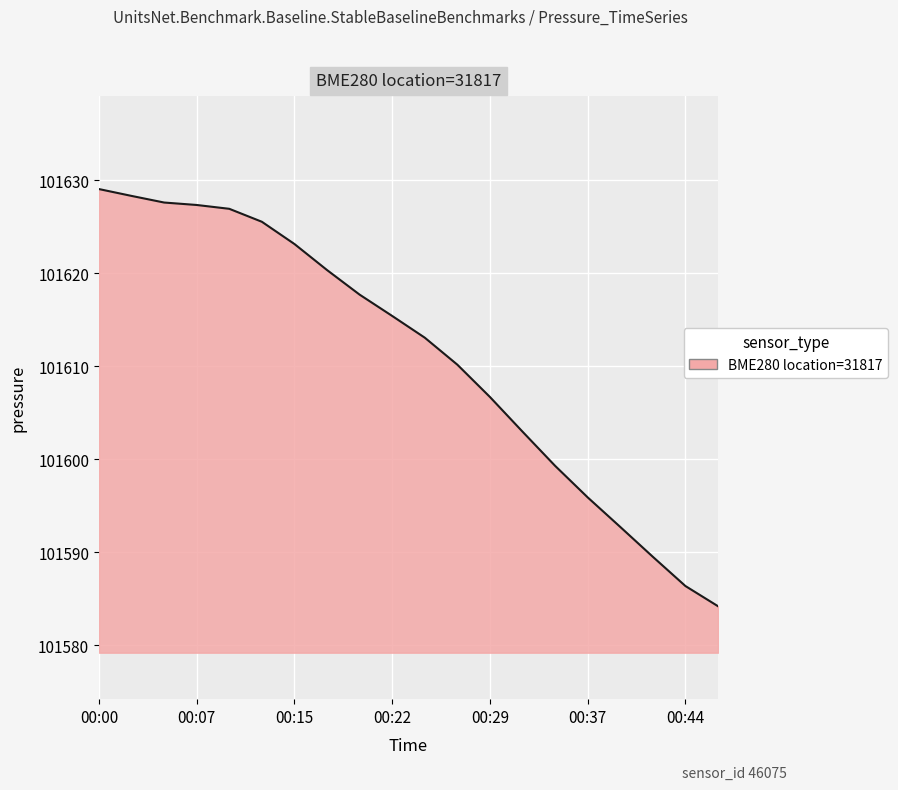

What is the difference between the maximum and minimum values?

44.9